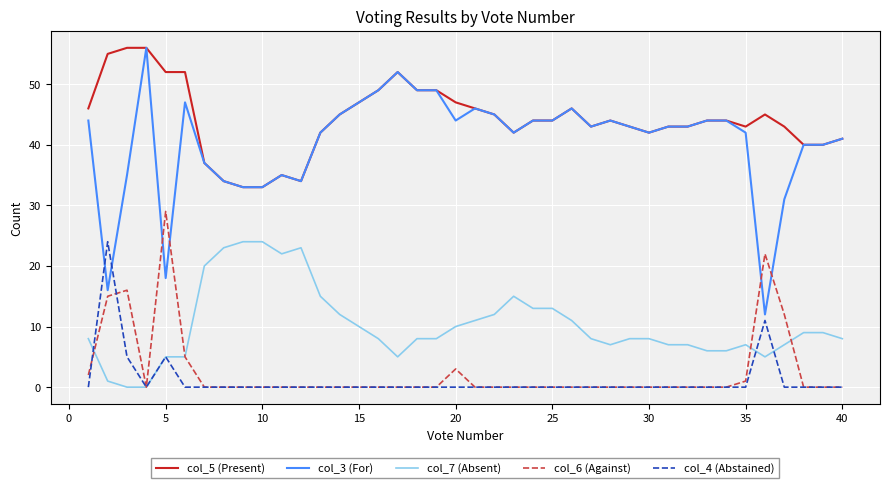

Which series has the largest total across all categories?

col_5 (Present)